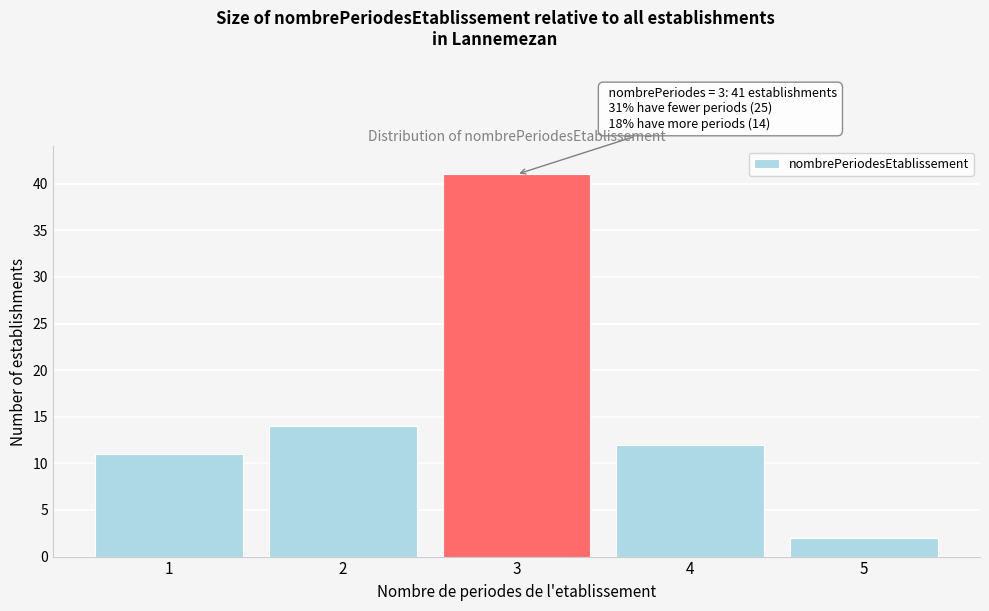

Reading left to right, transcribe all the data shown in this chart.

1=11	2=14	3=41	4=12	5=2